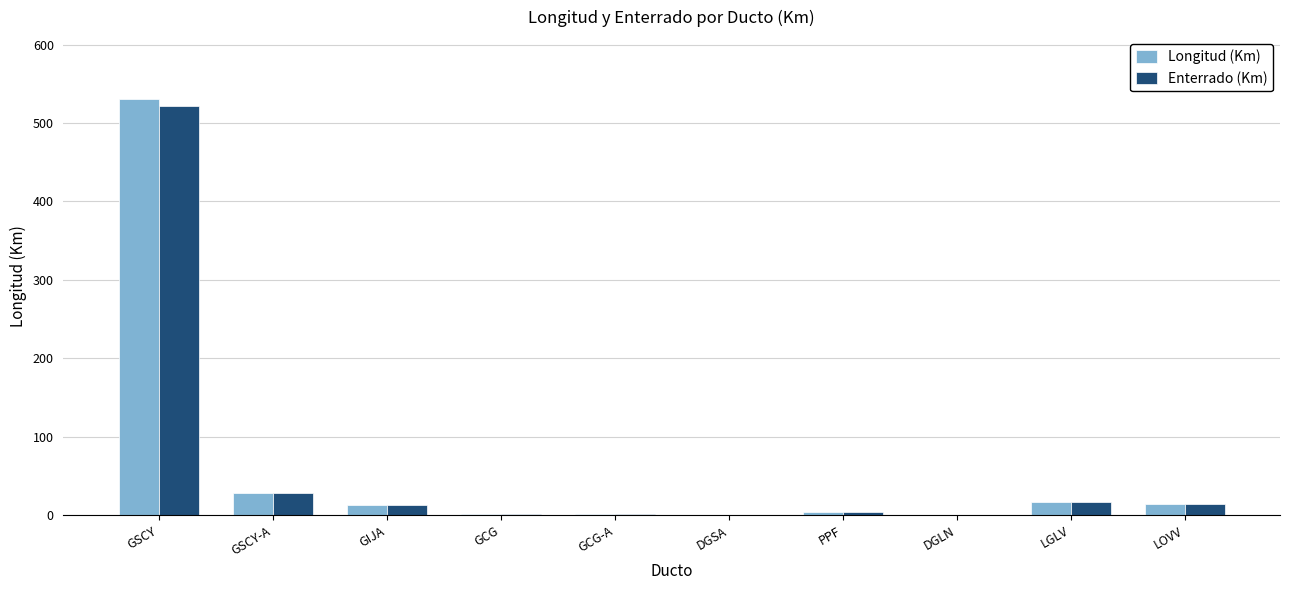

What is the maximum value for Enterrado (Km)?

521.8